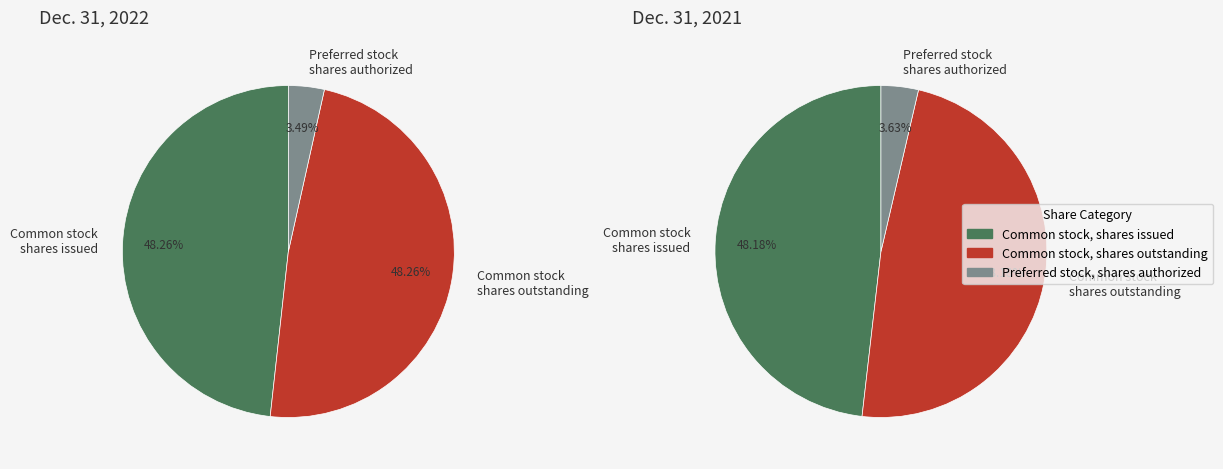

Combined, what portion of the pie is Common stock, shares issued and Preferred stock, shares authorized?

51.7%